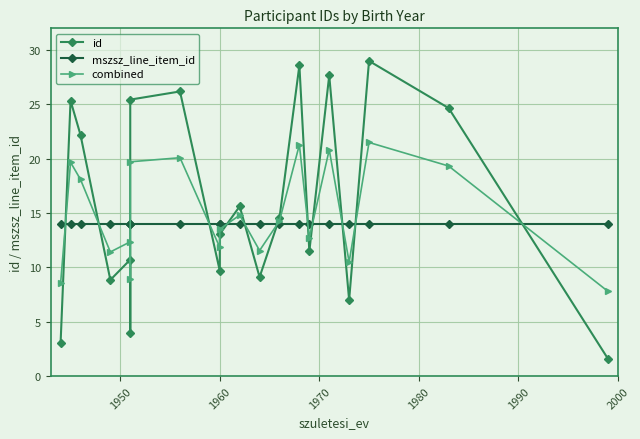

What is the difference between the combined values at 2000 and 9?

6.2